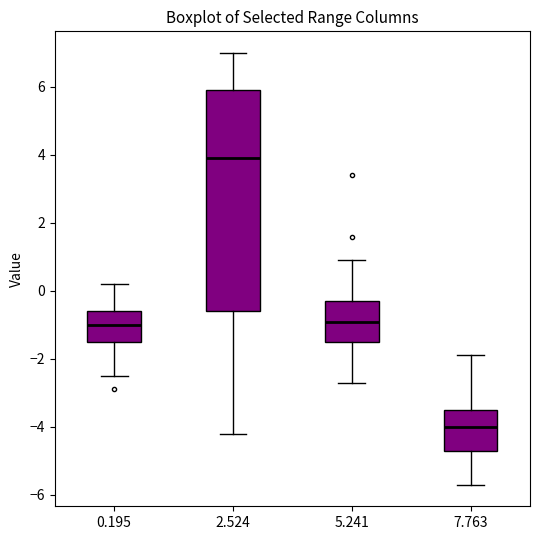

Reading left to right, read every box against the y-axis: the position of its median line, the range the box covers, and the ends of its whiskers. The values are not printed on the chart, so give them approximately, as read against the axis.

0.195: median -1.0, box -1.4 to -0.6, whiskers -2.4 to 0.2
2.524: median 4.0, box -0.6 to 6.0, whiskers -4.2 to 7.0
5.241: median -0.8, box -1.4 to -0.2, whiskers -2.6 to 1.0
7.763: median -4.0, box -4.6 to -3.4, whiskers -5.6 to -1.8